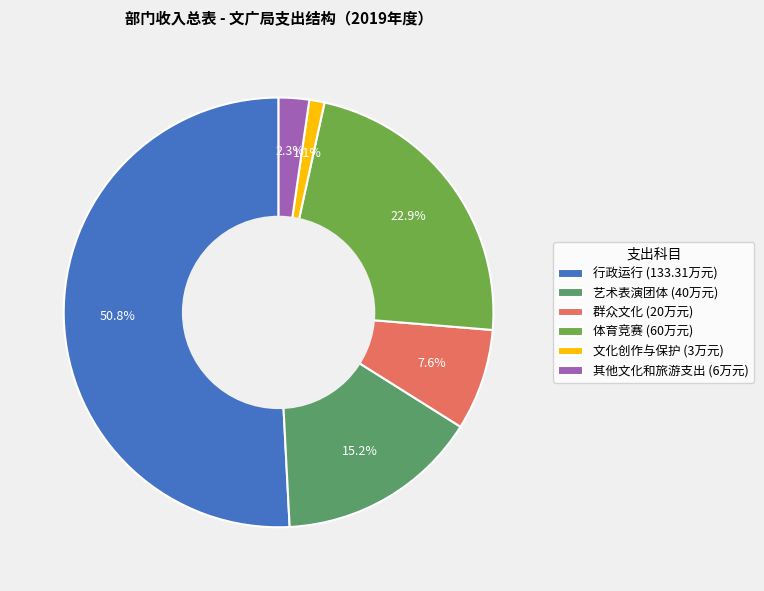

To the nearest percent, what portion does 艺术表演团体 represent?

15%